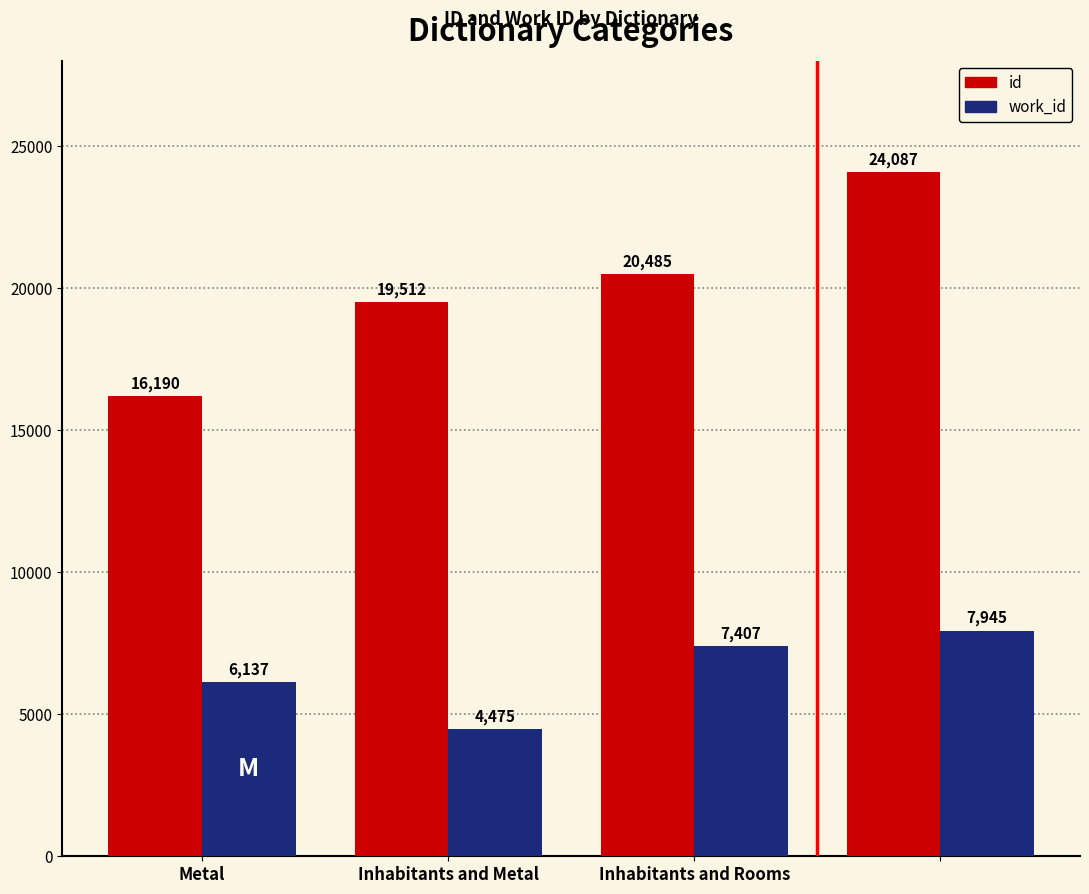

Count the id values in the range 19512 to 24087.

3